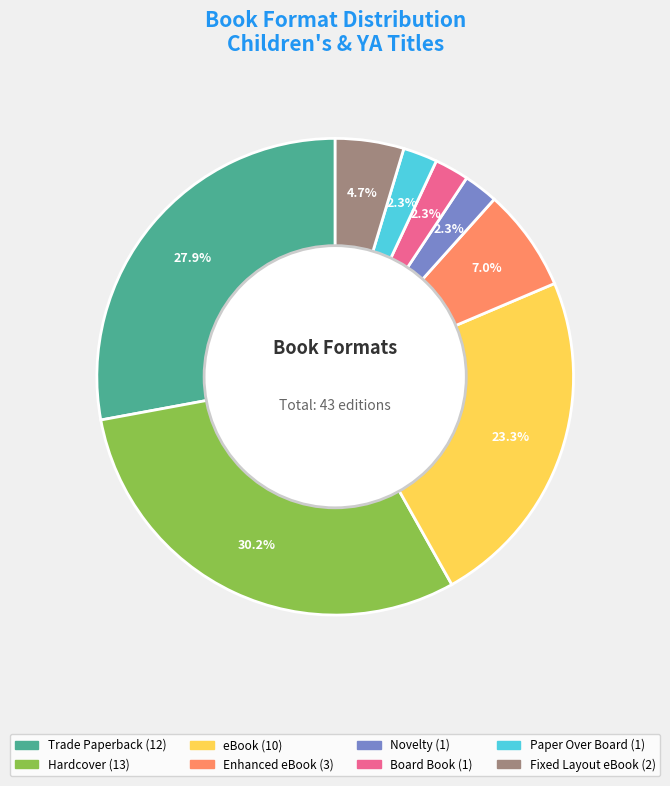

Approximately how many times larger is the value at Novelty compared to Paper Over Board?

1.0